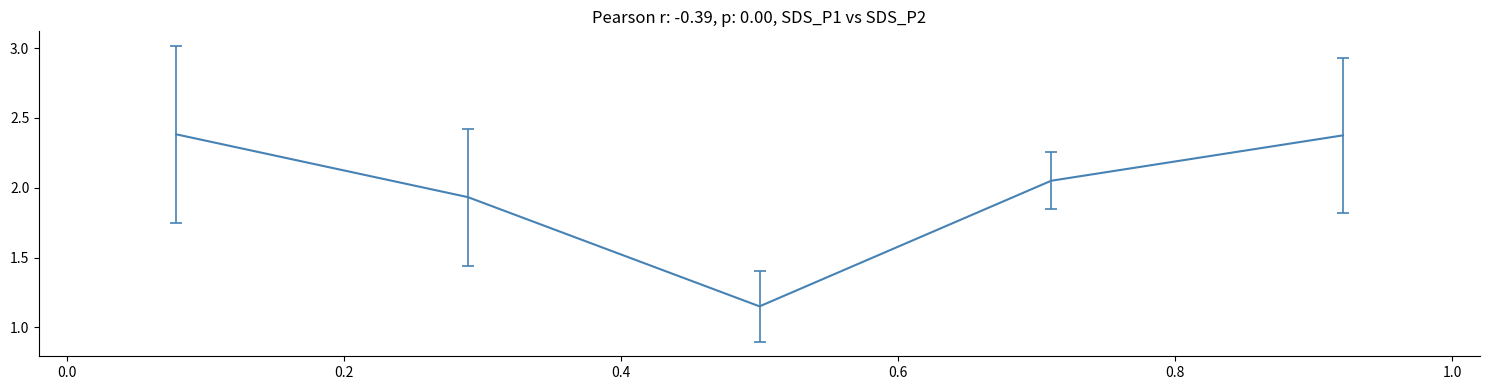

What is the difference between the second highest and second lowest values?

0.4